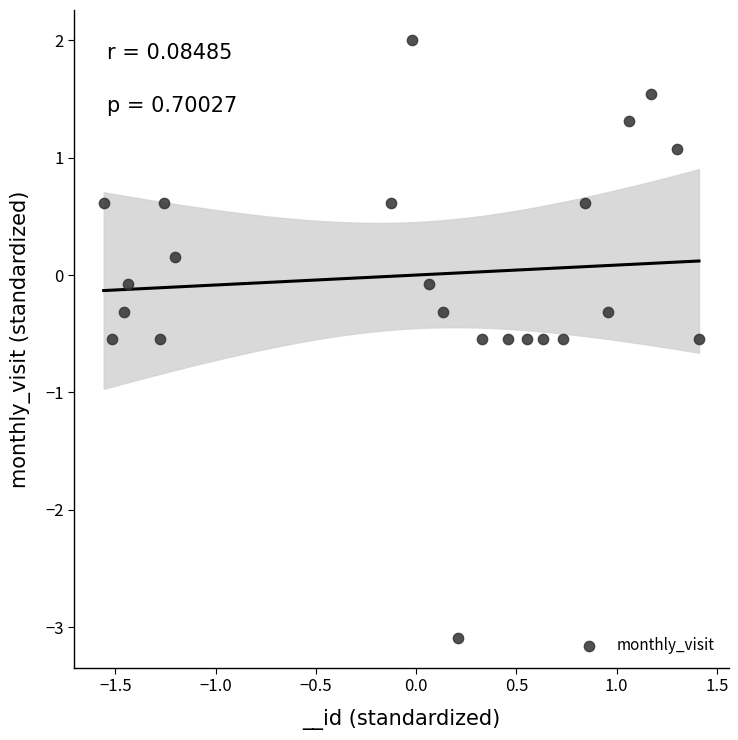

What is the range of X values (max minus min)?

3.0